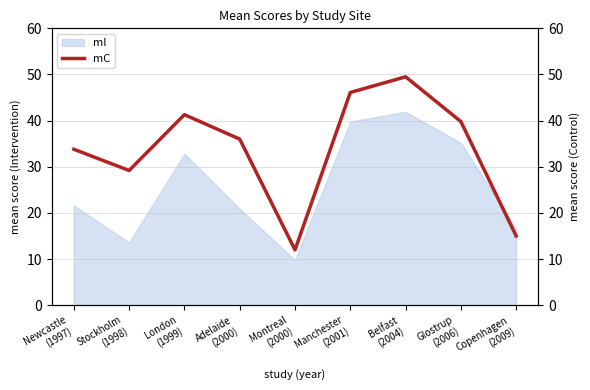

At which category does the data reach its first local peak?

London
(1999)